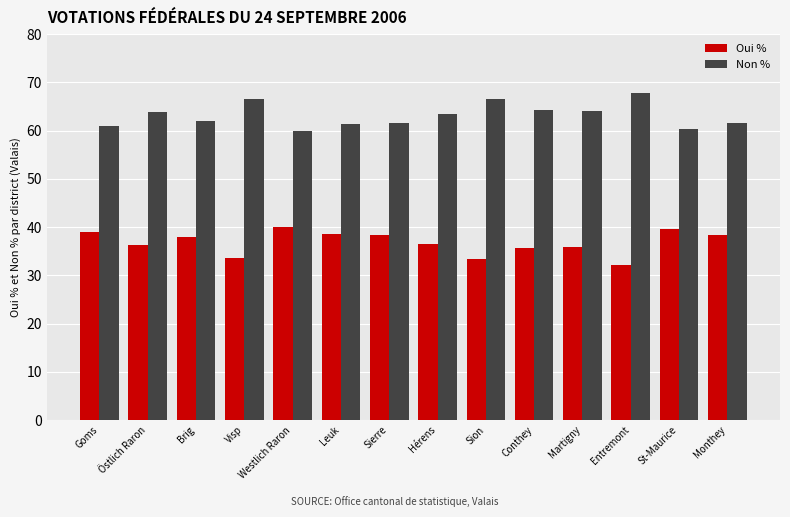

Where does the Non % series first go above 63?

Östlich Raron